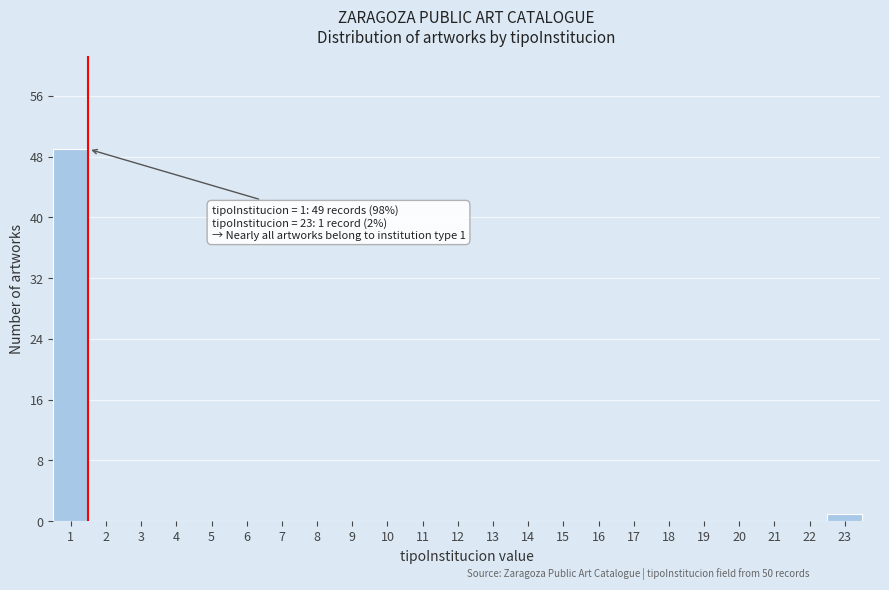

Over which range of the x-axis is the bar tallest?

0.5 to 1.5